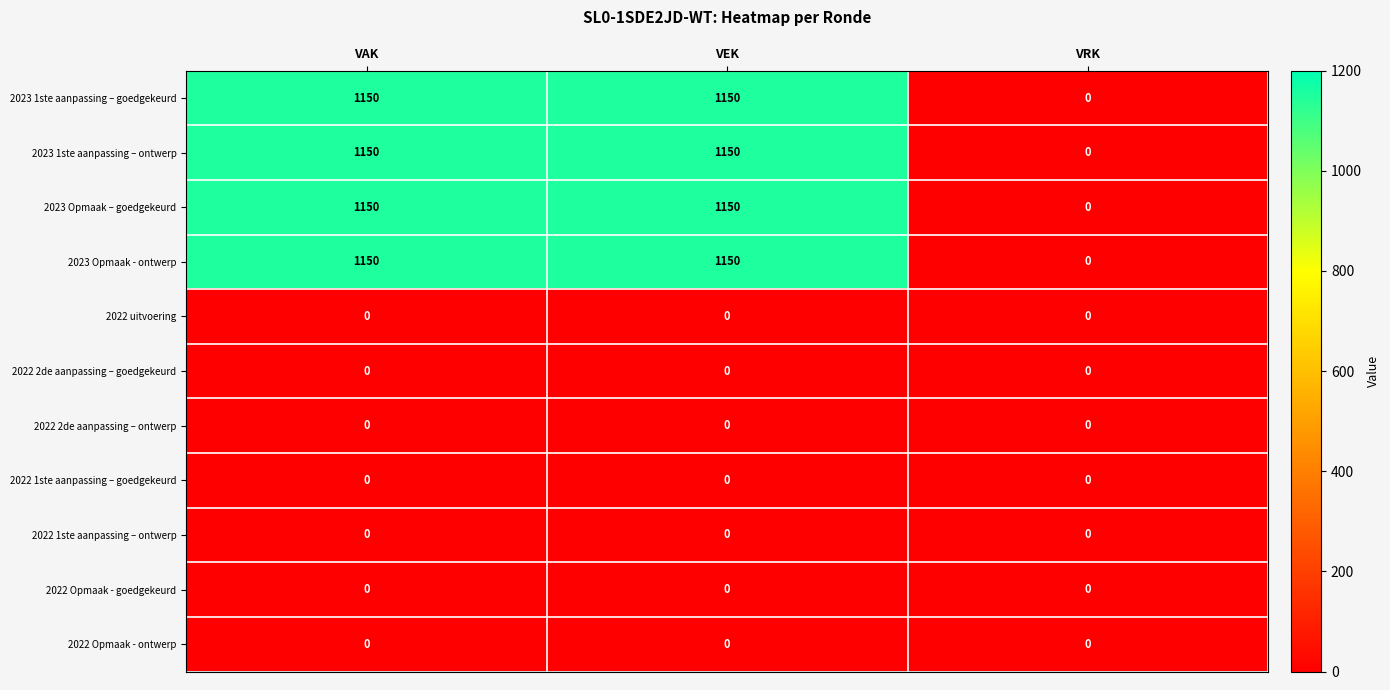

What is the spread (max minus min) of values at VAK?

1150